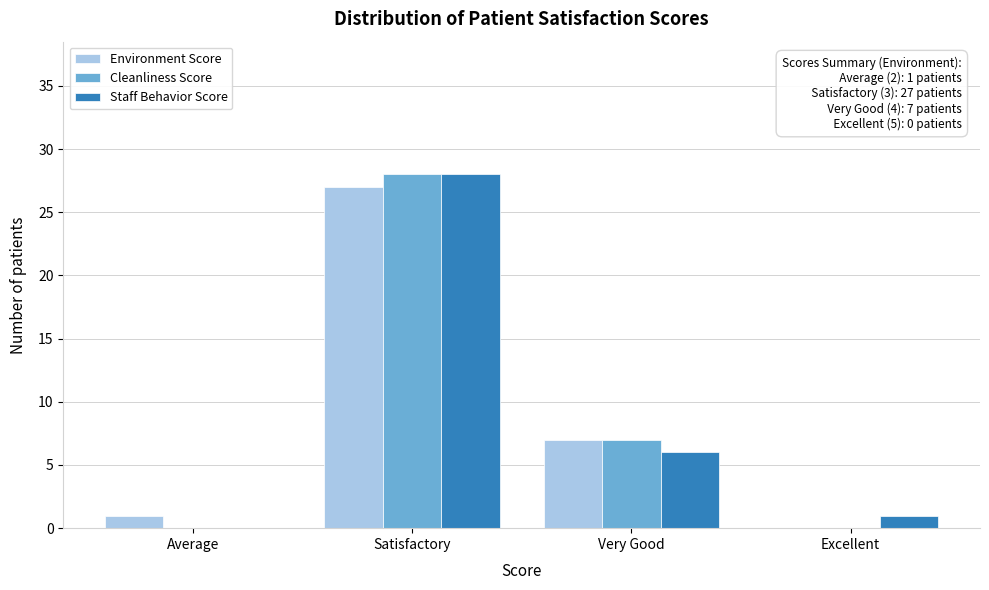

Reading right to left, transcribe all the data shown in this chart.

Environment Score: Excellent=0	Very Good=7	Satisfactory=27	Average=1
Cleanliness Score: Excellent=0	Very Good=7	Satisfactory=28	Average=0
Staff Behavior Score: Excellent=1	Very Good=6	Satisfactory=28	Average=0